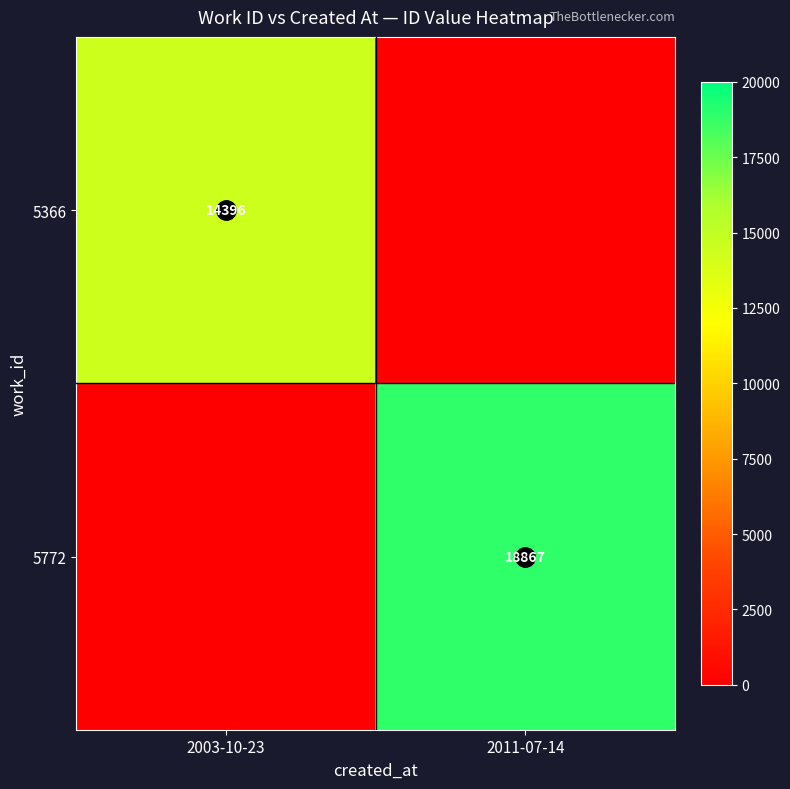

At which label is 5772 closest to 9433?

2003-10-23